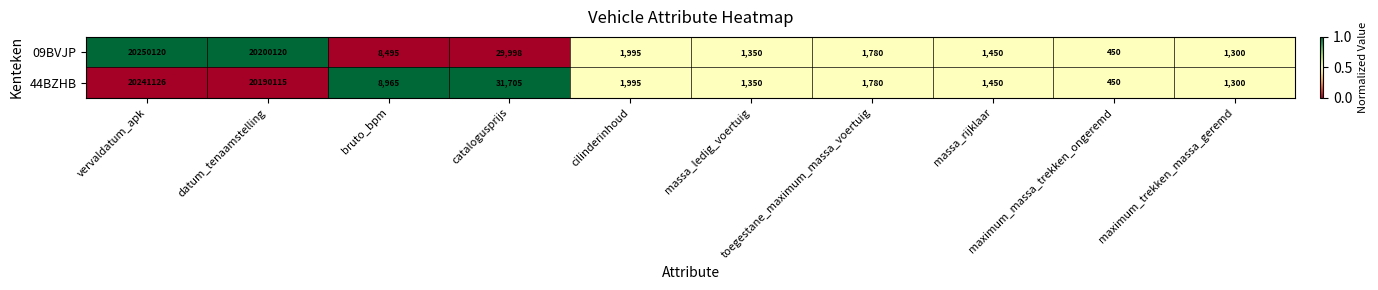

List the series in order of their peak value, highest first.

09BVJP, 44BZHB